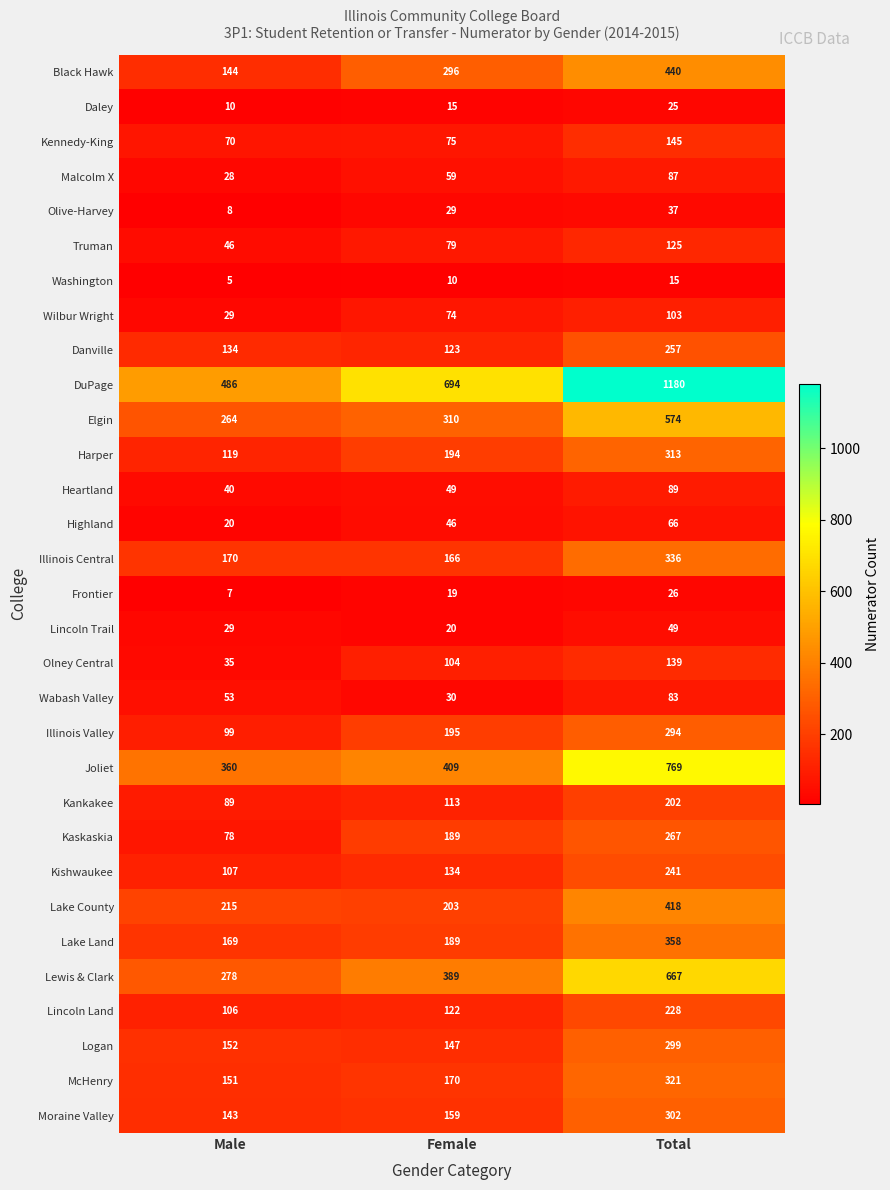

Between Female and Total, which series saw the biggest shift?

DuPage